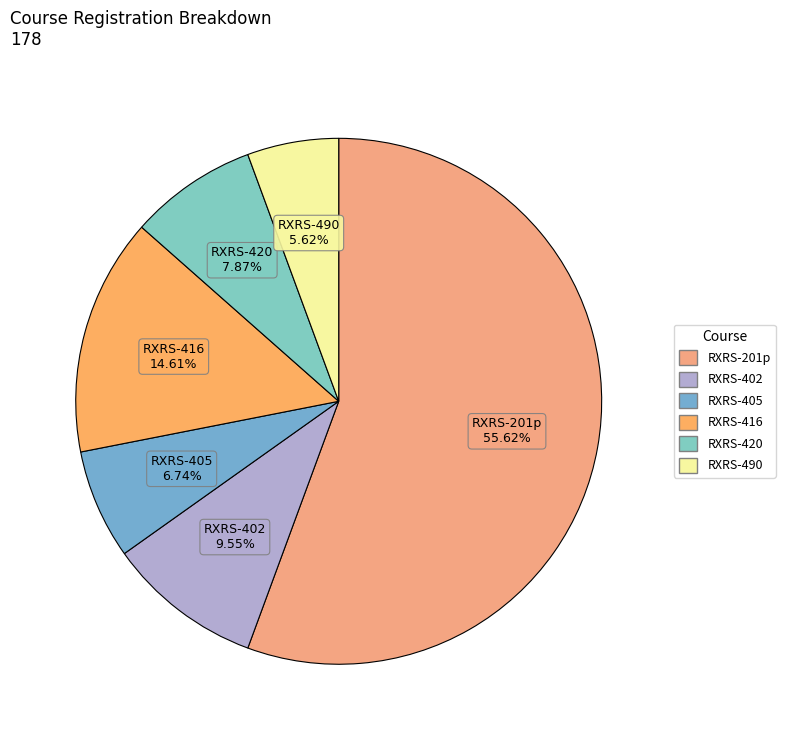

Between RXRS-420 and RXRS-490, which is larger?

RXRS-420